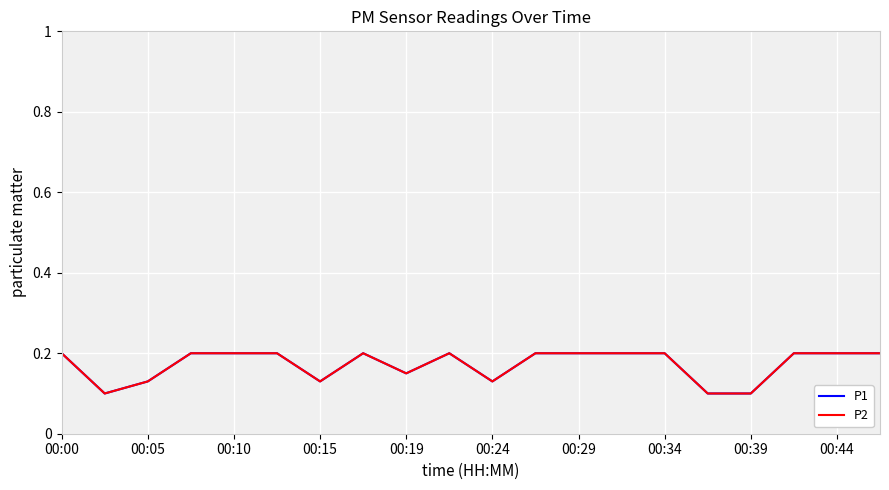

What is the value of the P1 point at the 17th from the left?

0.1